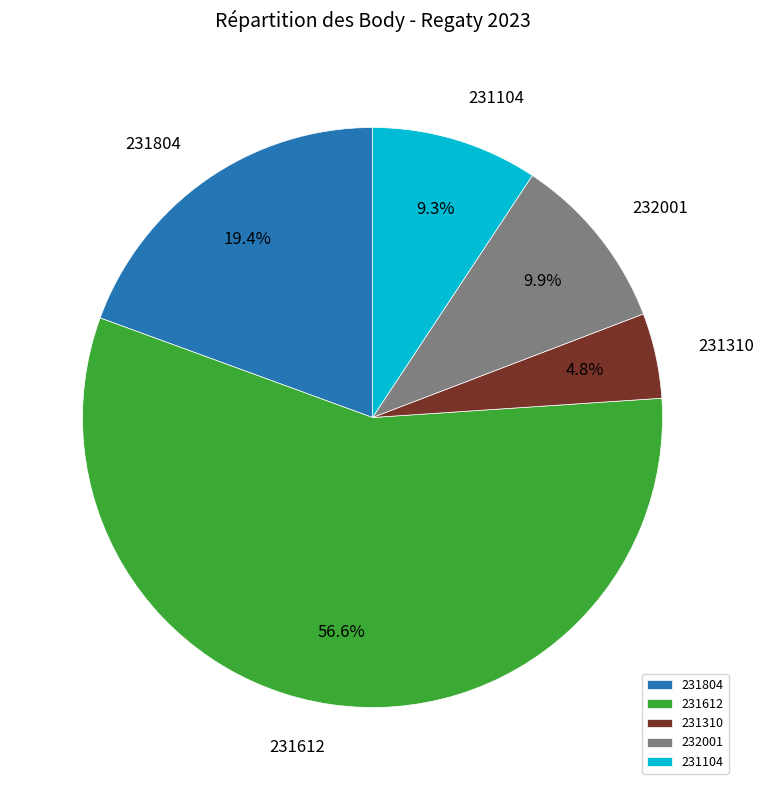

What is the ratio of the value at 232001 to the value at 231104?

1.1